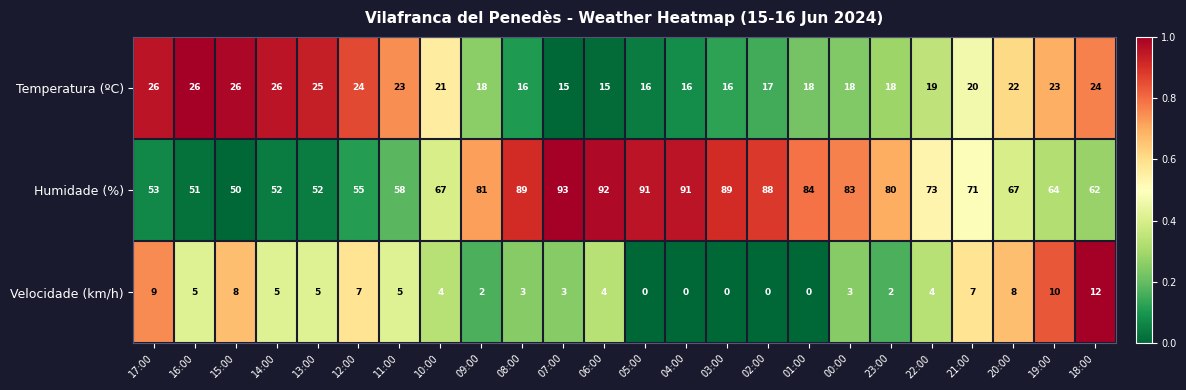

Is it true that Humidade (%) equals 73 at 22:00?

True